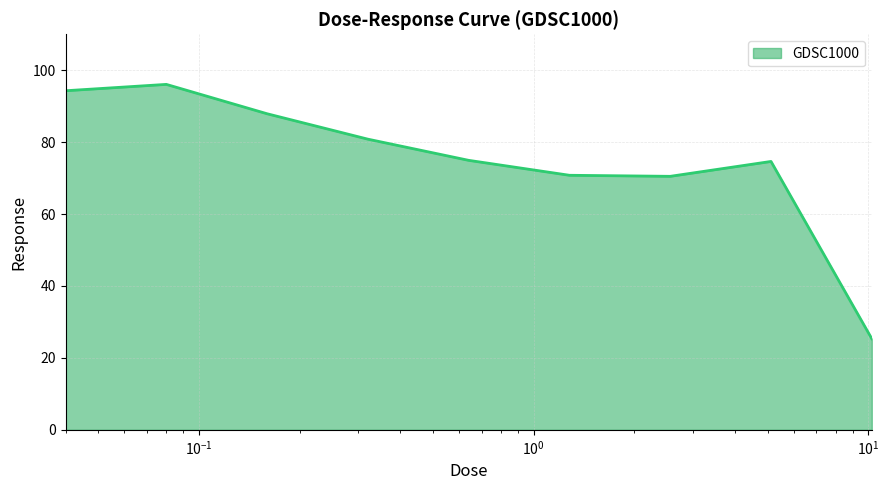

What is the minimum value shown in the chart?

25.3